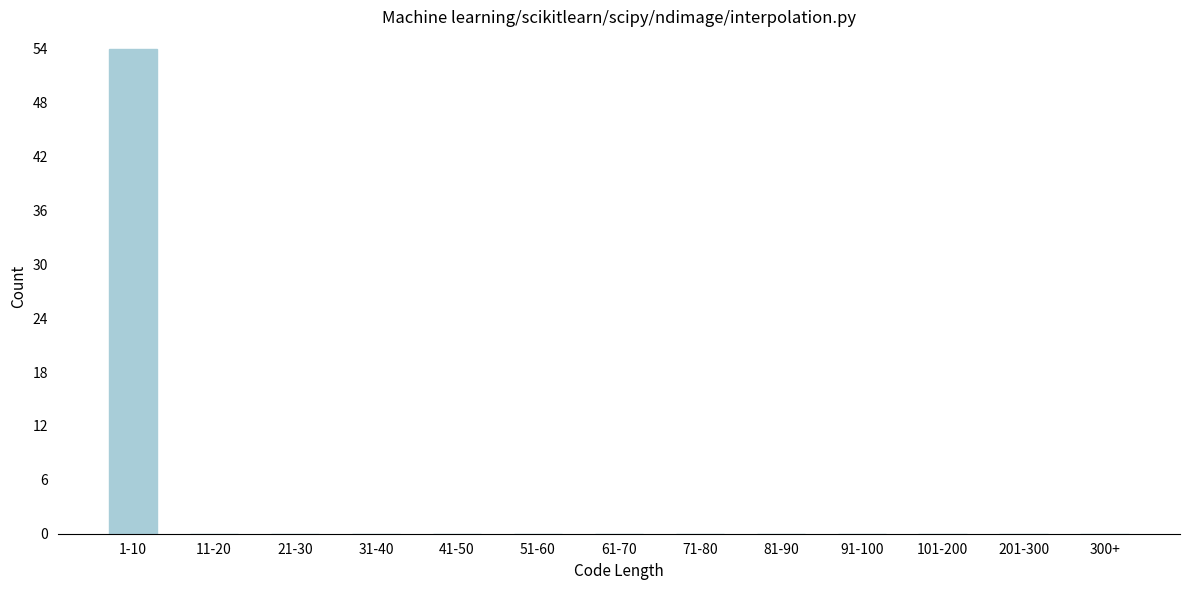

Reading left to right, transcribe all the data shown in this chart.

1-10=54	11-20=0	21-30=0	31-40=0	41-50=0	51-60=0	61-70=0	71-80=0	81-90=0	91-100=0	101-200=0	201-300=0	300+=0